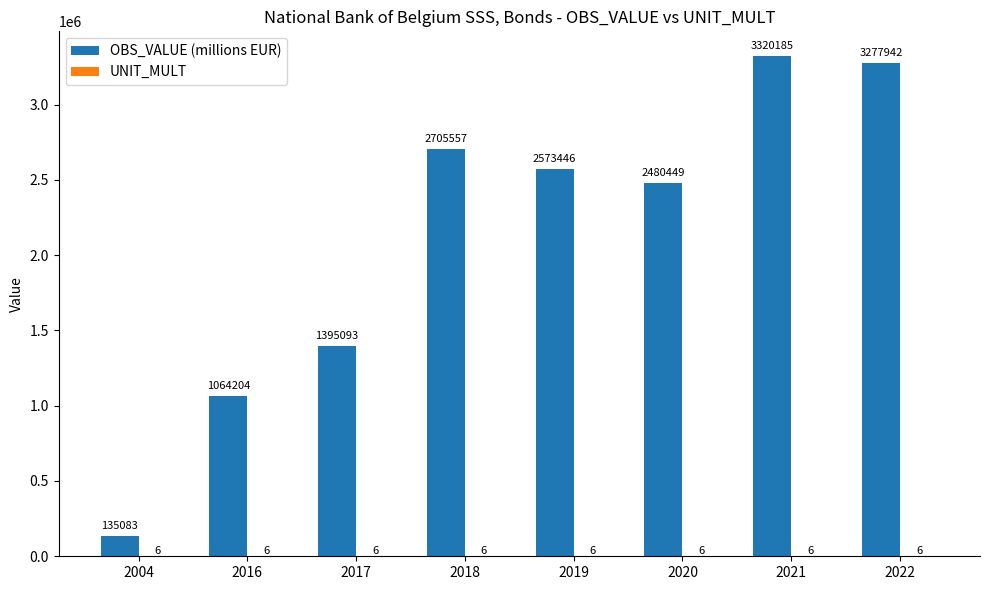

Which series has the largest total across all categories?

OBS_VALUE (millions EUR)